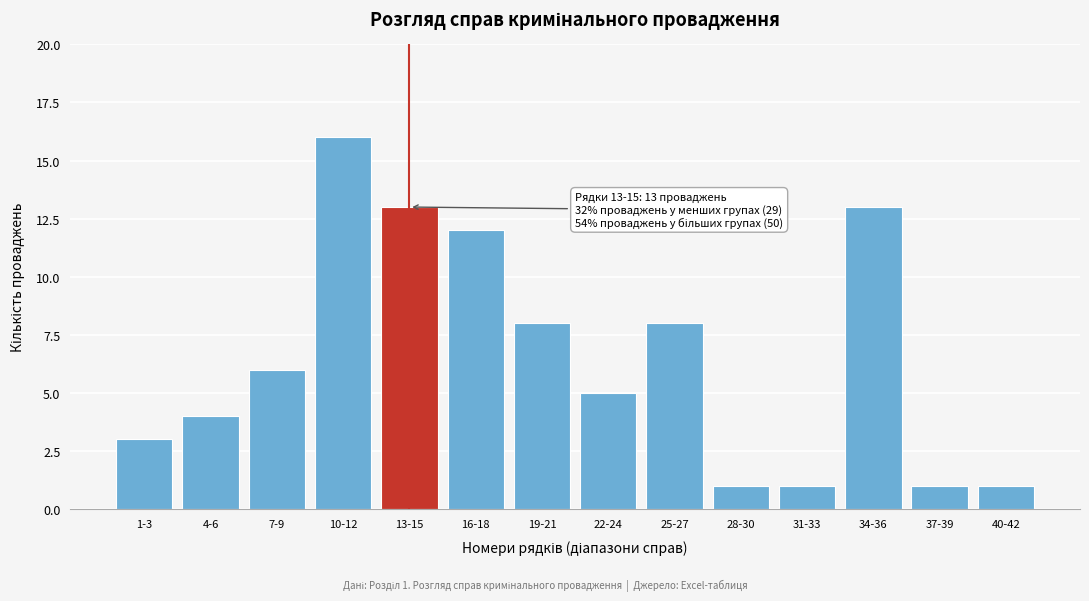

Reading left to right, extract all data points from this chart.

3	4	6	16	13	12	8	5	8	1	1	13	1	1